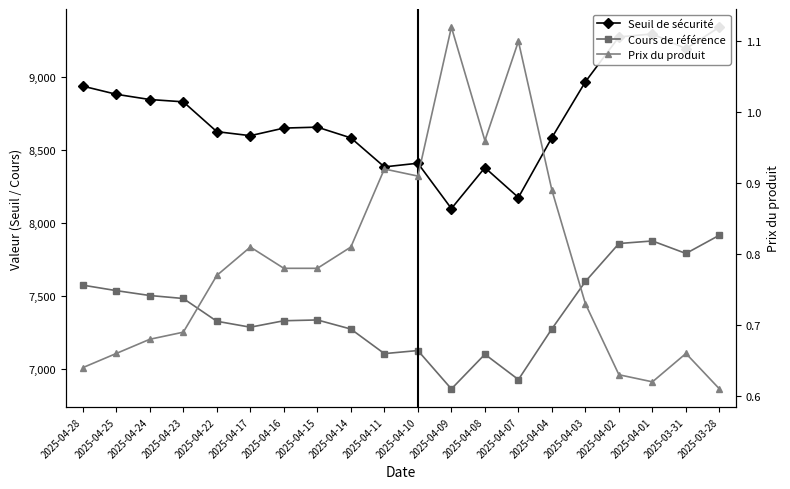

In Seuil de sécurité, how many points are lower than both neighbors (excluding endpoints)?

5